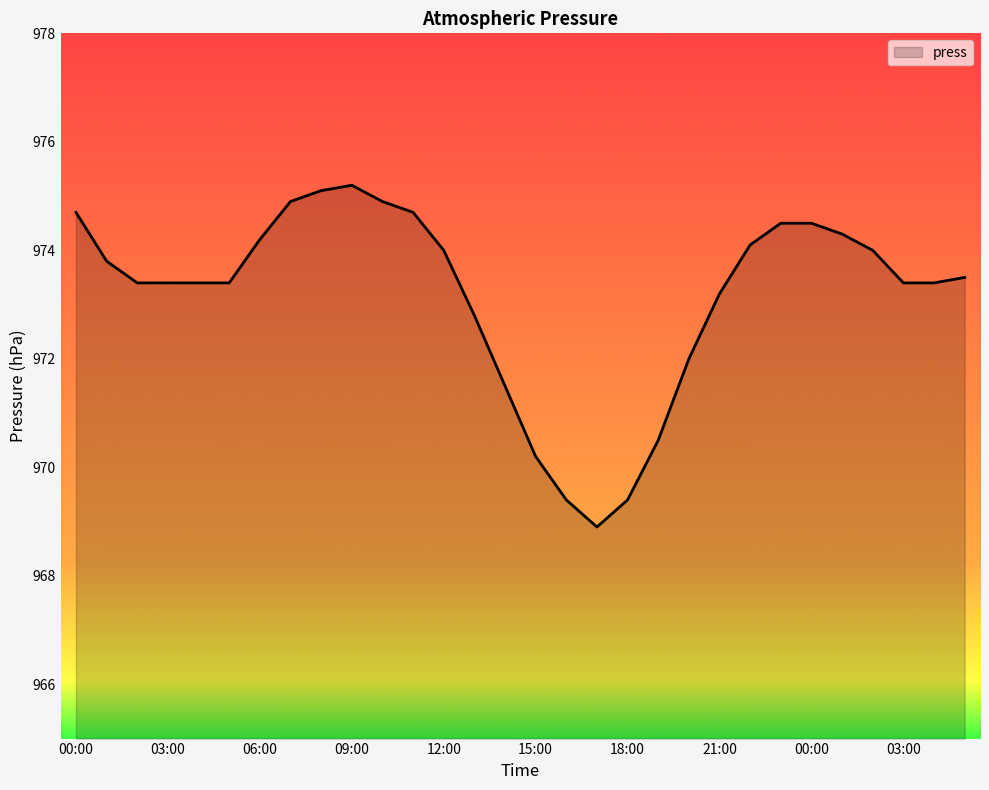

What is the difference between the maximum and minimum values?

6.3